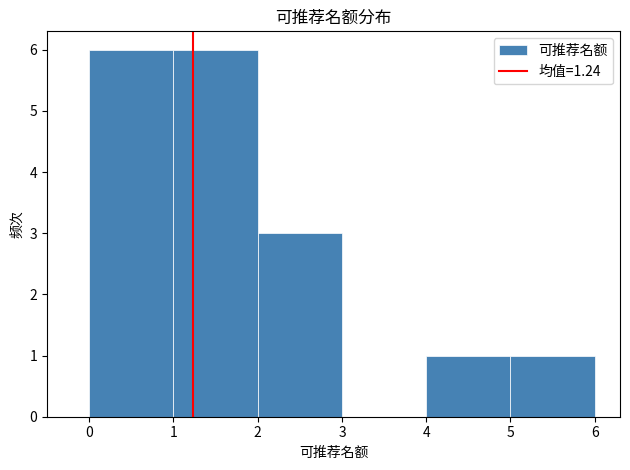

What is the height of the bar covering 4 to 5 on the x-axis? The values are not printed on the chart, so give them approximately, as read against the axis.

1